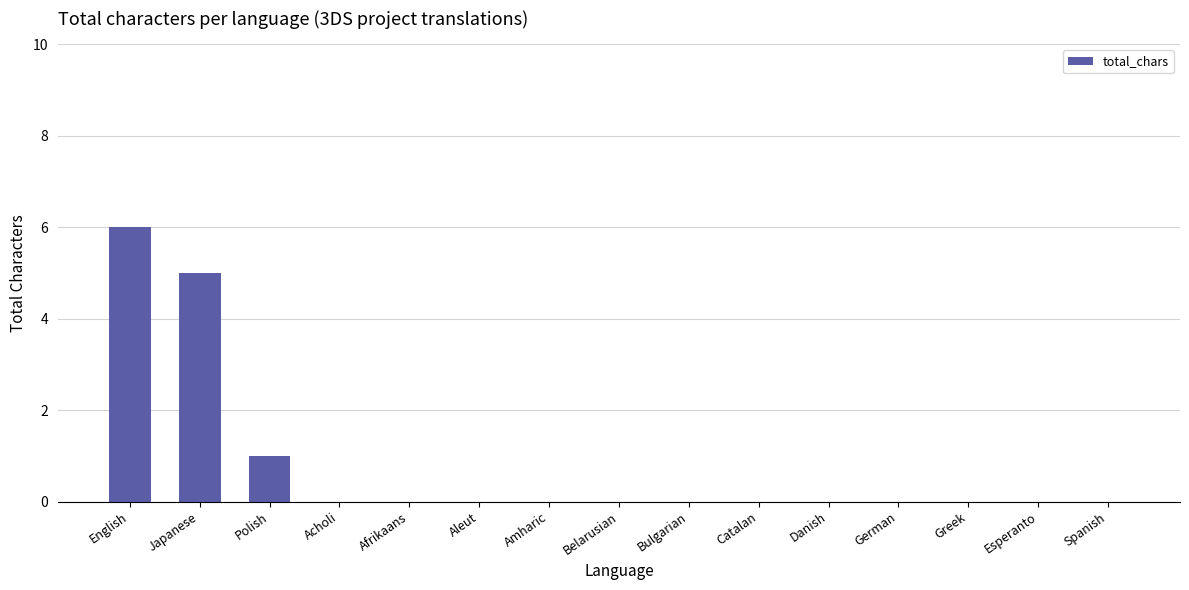

How many series are shown in this chart?

1